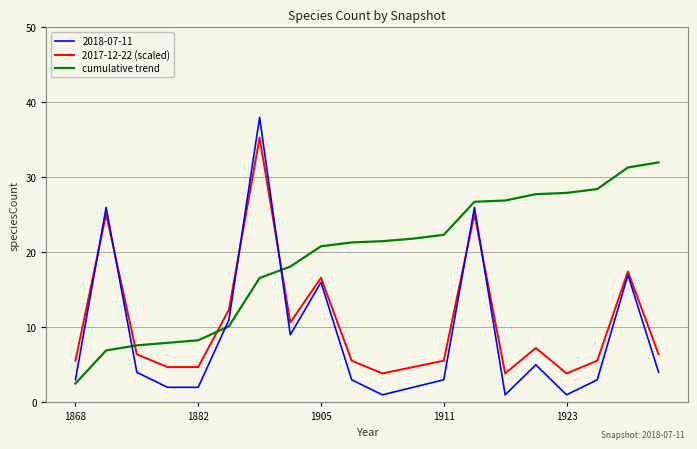

What is the greatest value displayed?

38.0